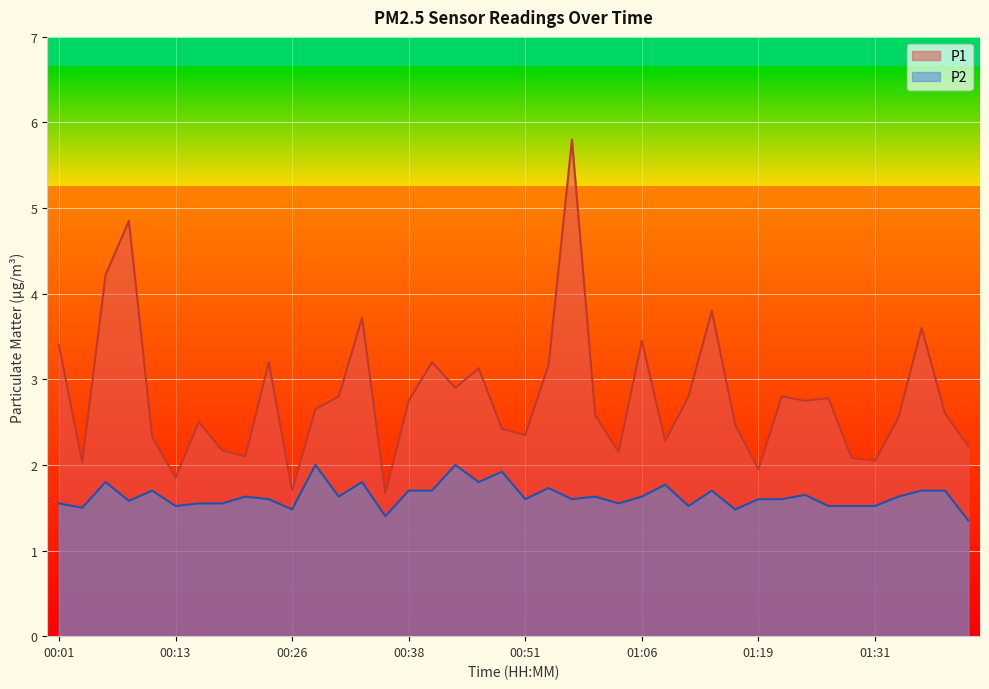

How many interior local peaks does the P1 series have?

12